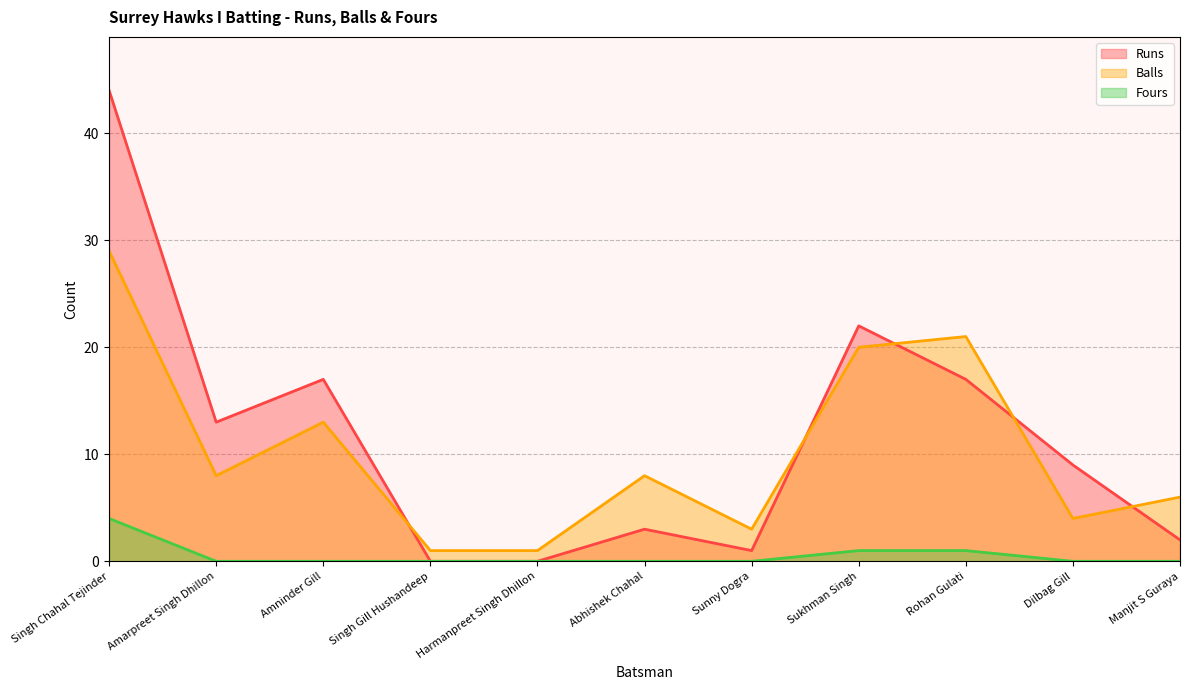

True or false: Fours has a value of 3 at Singh Chahal Tejinder.

False